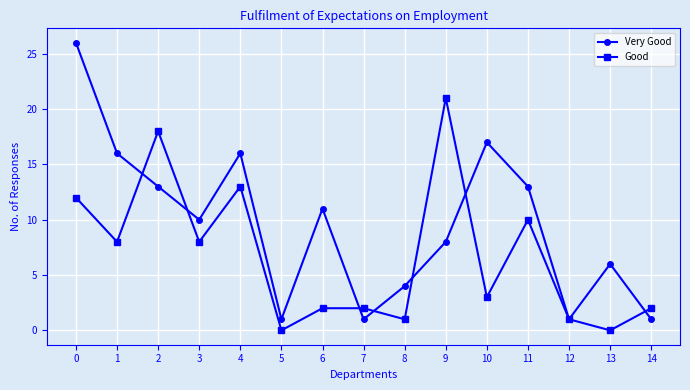

Which series has the largest range (max minus min)?

Very Good